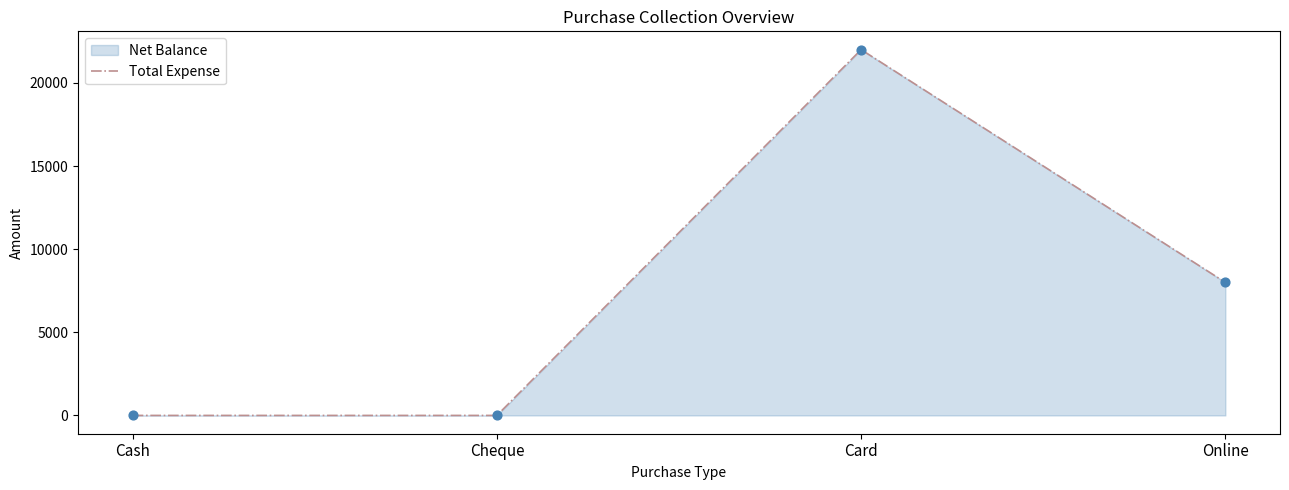

What is the change in value from Cheque to Online?

+8000